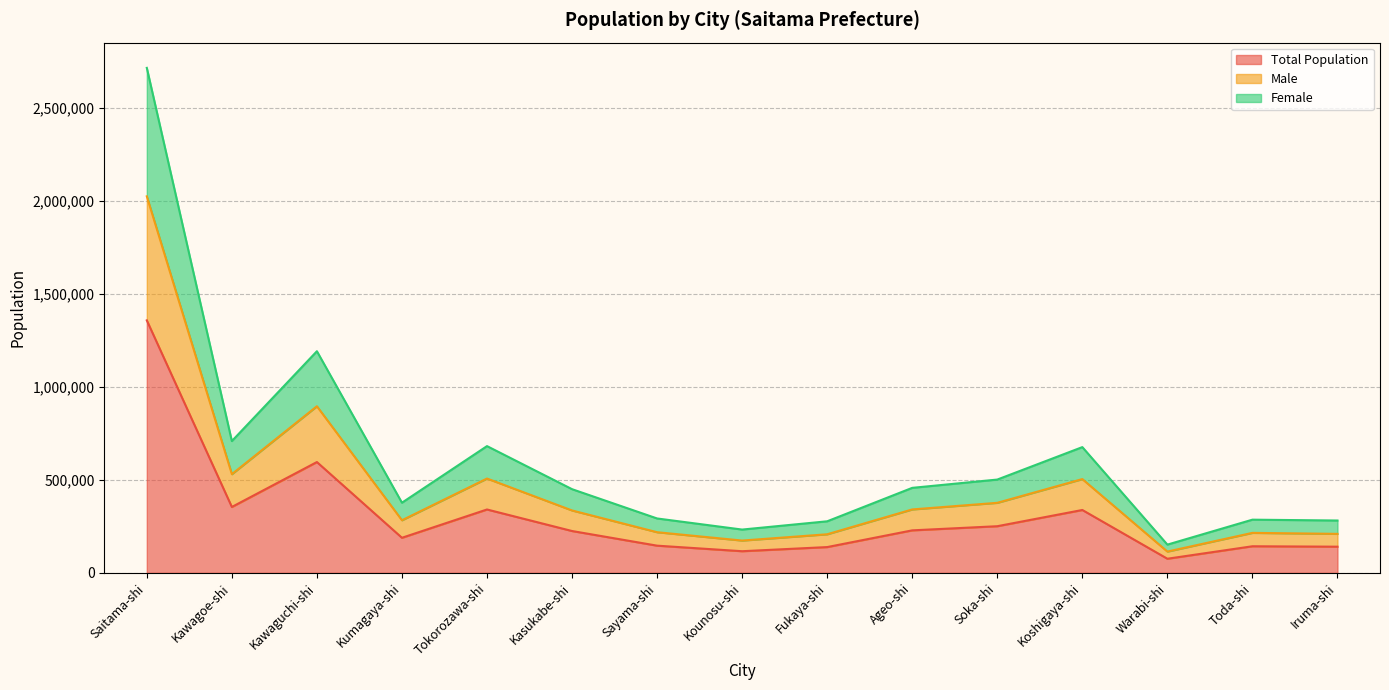

At which label does Total Population reach its peak?

Saitama-shi